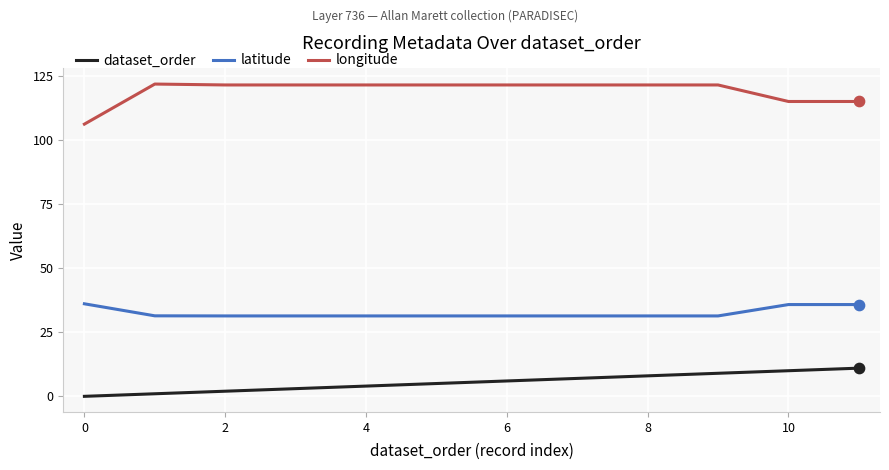

Which series has the largest total across all categories?

longitude